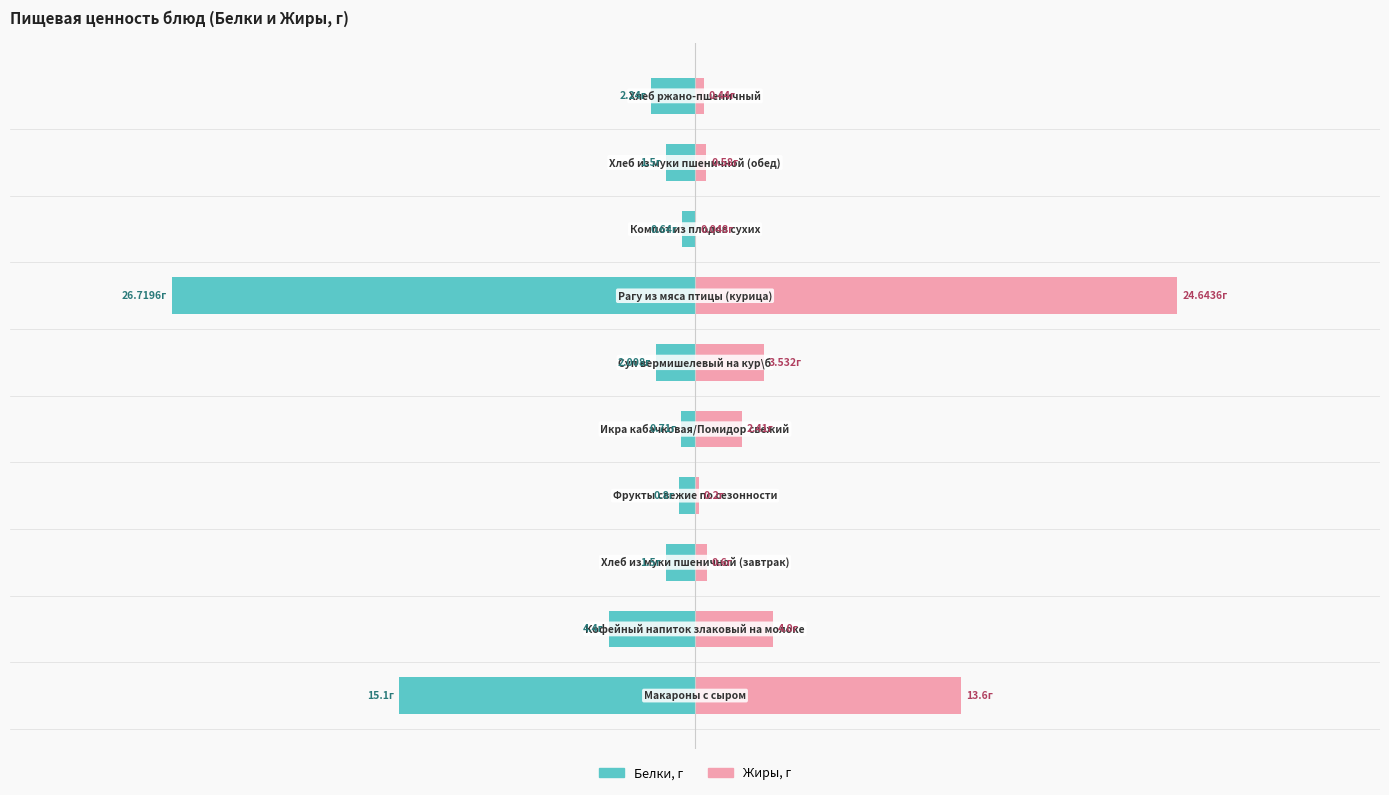

At which label does Белки, г first exceed -1?

3